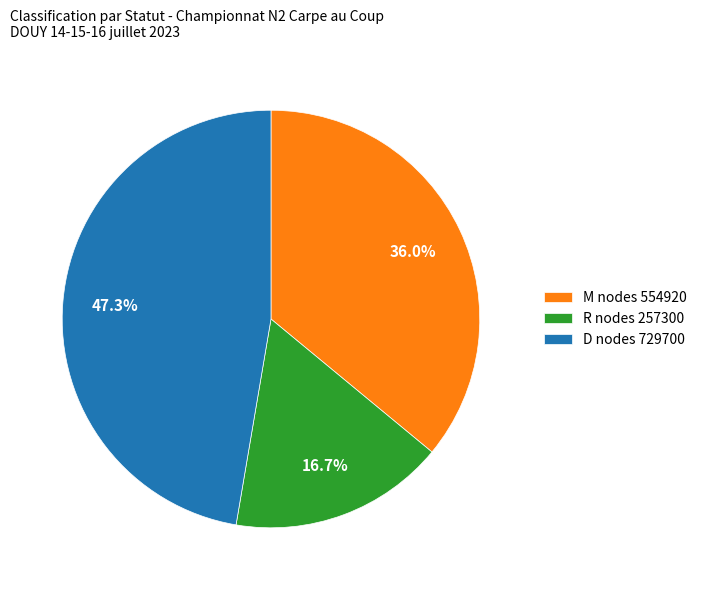

What percentage is the R slice, to the nearest percent?

17%